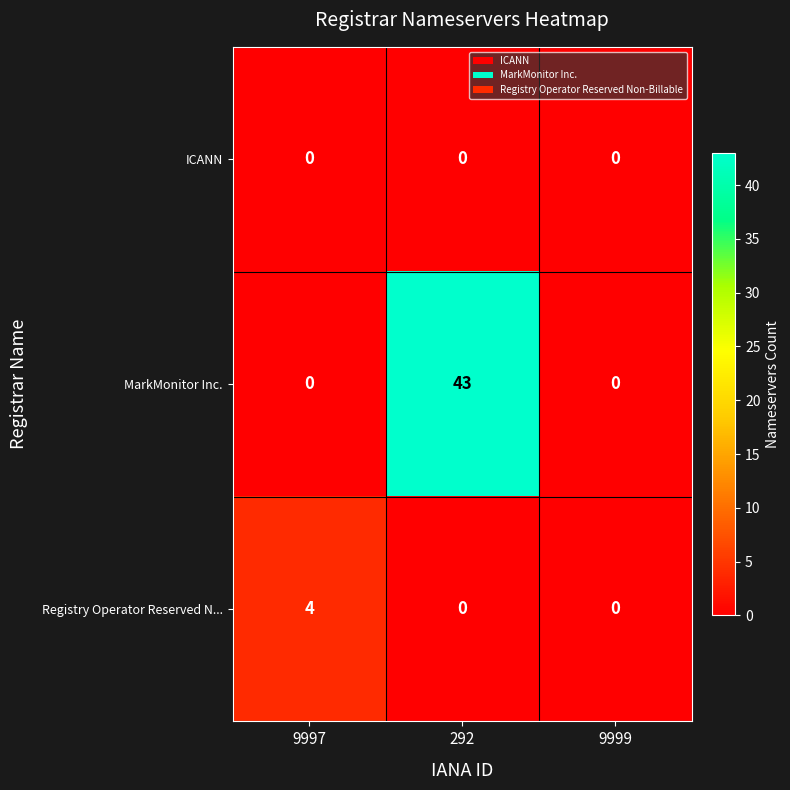

Between 9997 and 292, which series saw the biggest shift?

MarkMonitor Inc.